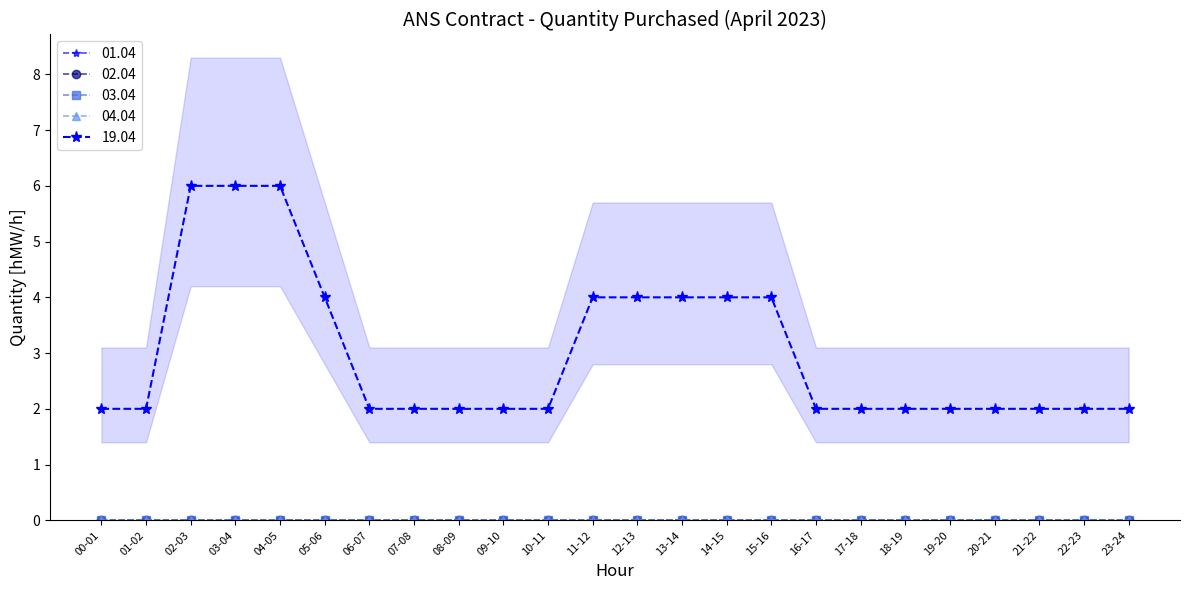

Reading right to left, what are all the values shown in this chart?

01.04: 23-24=0	22-23=0	21-22=0	20-21=0	19-20=0	18-19=0	17-18=0	16-17=0	15-16=0	14-15=0	13-14=0	12-13=0	11-12=0	10-11=0	09-10=0	08-09=0	07-08=0	06-07=0	05-06=0	04-05=0	03-04=0	02-03=0	01-02=0	00-01=0
02.04: 23-24=0	22-23=0	21-22=0	20-21=0	19-20=0	18-19=0	17-18=0	16-17=0	15-16=0	14-15=0	13-14=0	12-13=0	11-12=0	10-11=0	09-10=0	08-09=0	07-08=0	06-07=0	05-06=0	04-05=0	03-04=0	02-03=0	01-02=0	00-01=0
03.04: 23-24=0	22-23=0	21-22=0	20-21=0	19-20=0	18-19=0	17-18=0	16-17=0	15-16=0	14-15=0	13-14=0	12-13=0	11-12=0	10-11=0	09-10=0	08-09=0	07-08=0	06-07=0	05-06=0	04-05=0	03-04=0	02-03=0	01-02=0	00-01=0
04.04: 23-24=0	22-23=0	21-22=0	20-21=0	19-20=0	18-19=0	17-18=0	16-17=0	15-16=0	14-15=0	13-14=0	12-13=0	11-12=0	10-11=0	09-10=0	08-09=0	07-08=0	06-07=0	05-06=0	04-05=0	03-04=0	02-03=0	01-02=0	00-01=0
19.04: 23-24=2	22-23=2	21-22=2	20-21=2	19-20=2	18-19=2	17-18=2	16-17=2	15-16=4	14-15=4	13-14=4	12-13=4	11-12=4	10-11=2	09-10=2	08-09=2	07-08=2	06-07=2	05-06=4	04-05=6	03-04=6	02-03=6	01-02=2	00-01=2